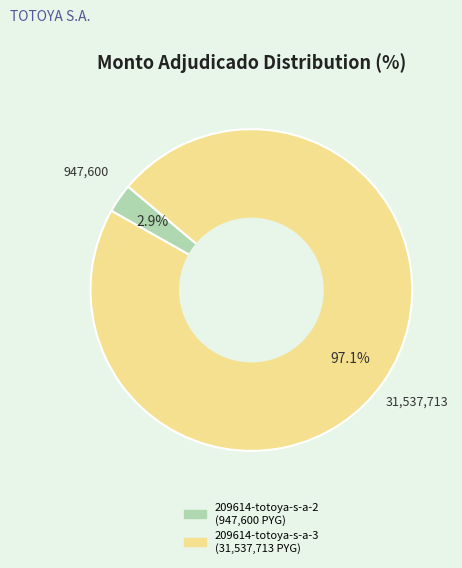

Rank the categories by value from lowest to highest.

209614-totoya-s-a-2, 209614-totoya-s-a-3